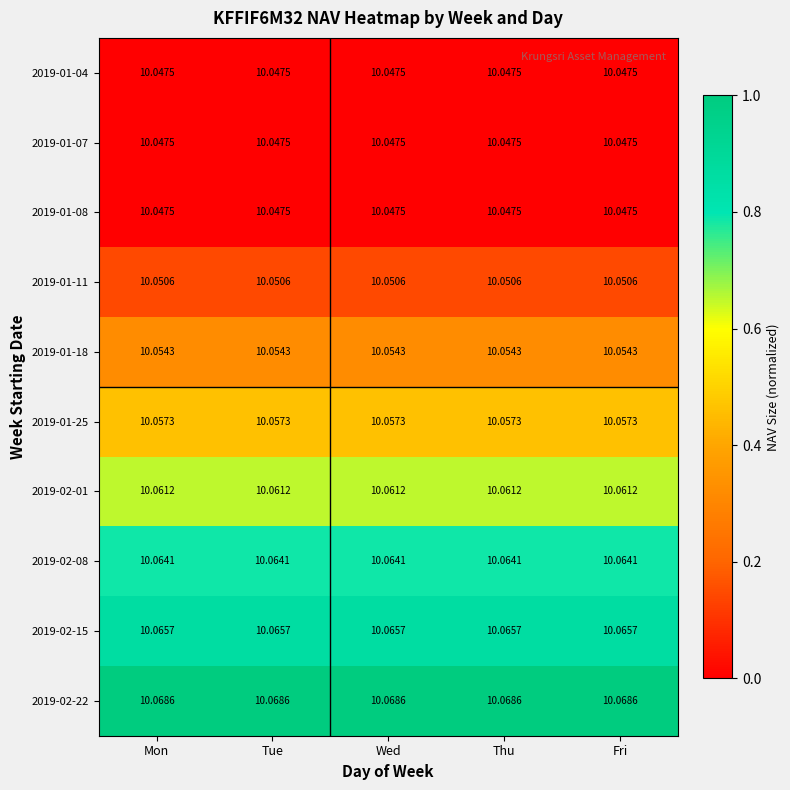

Is the value of 2019-01-04 at Mon greater than the value of 2019-02-15 at Thu?

No